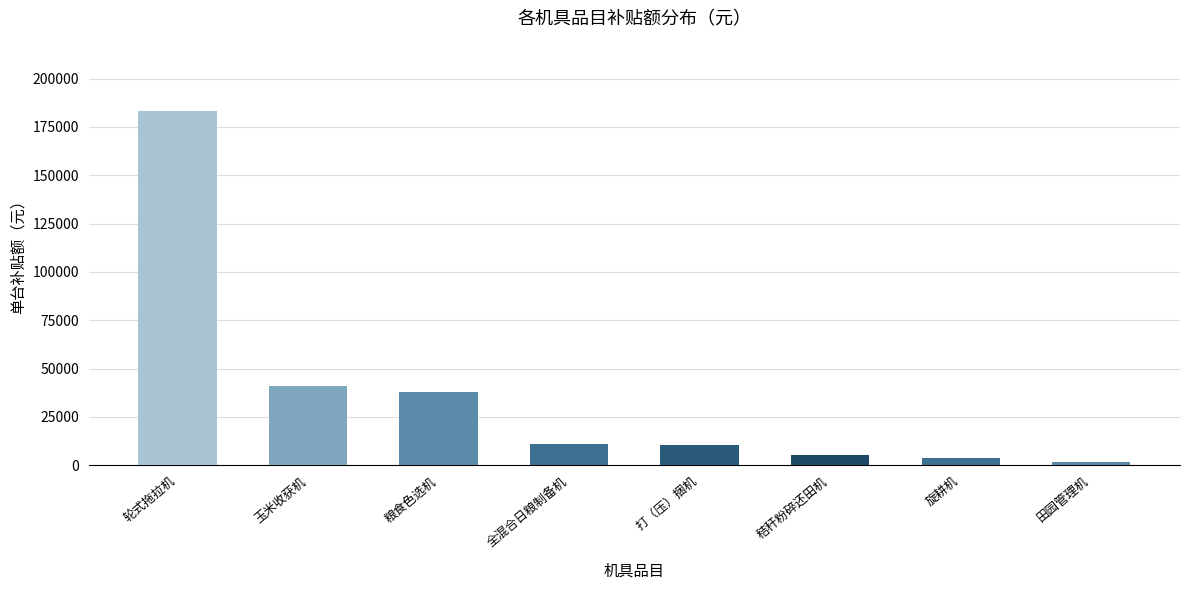

True or false: the data shows 5400 at 秸秆粉碎还田机.

True